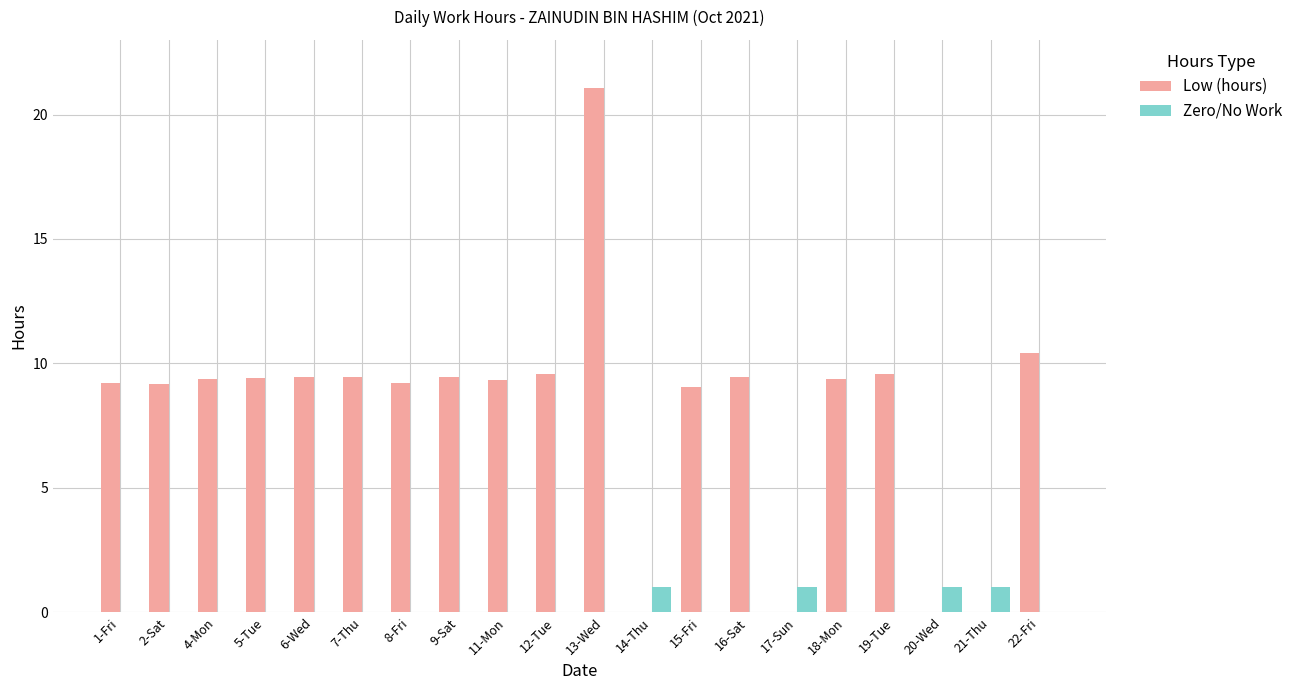

What are all the series names shown in the legend?

Low (hours), Zero/No Work